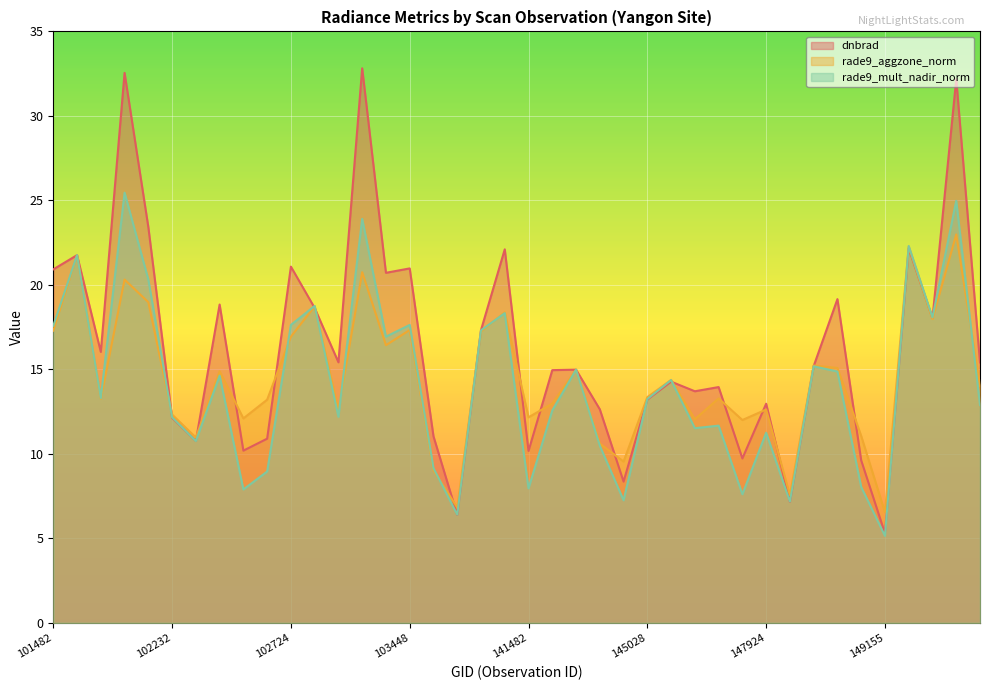

What is the difference between the rade9_mult_nadir_norm values at 104163 and 144221?

4.1